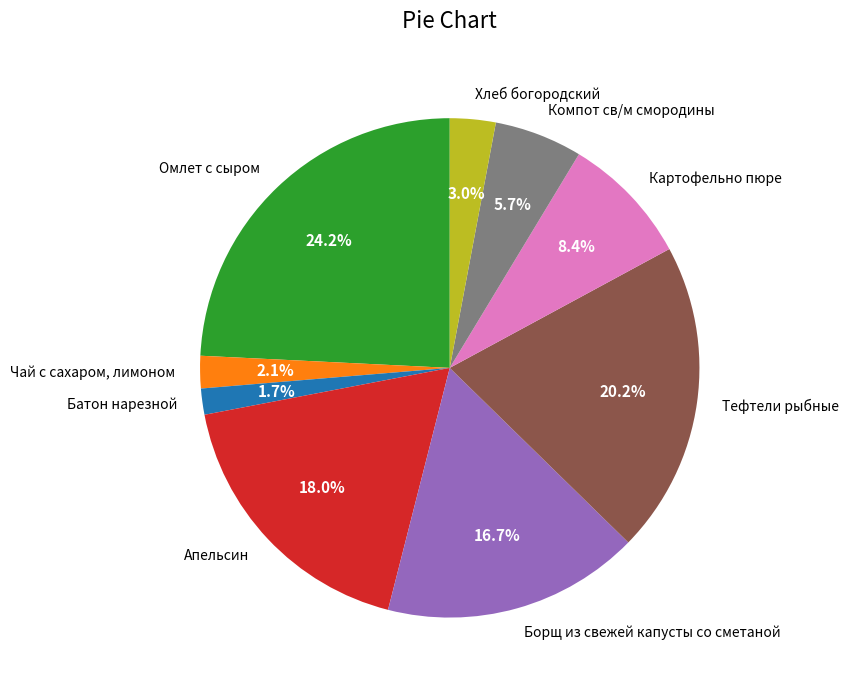

How many slices are in this pie chart?

9